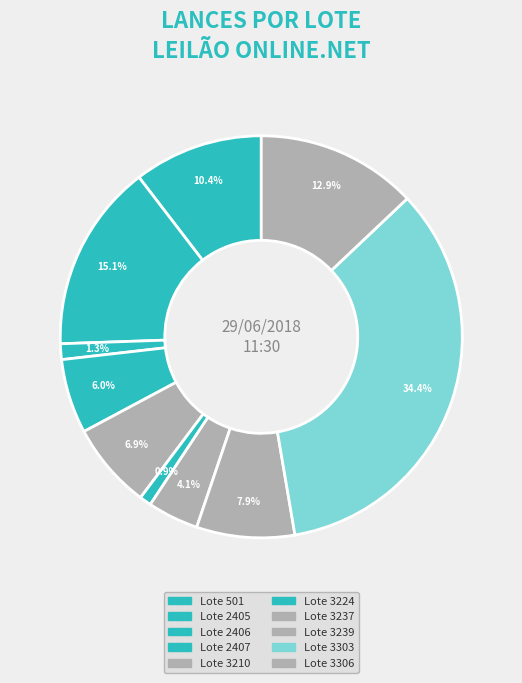

Count the number of slices in the pie.

10